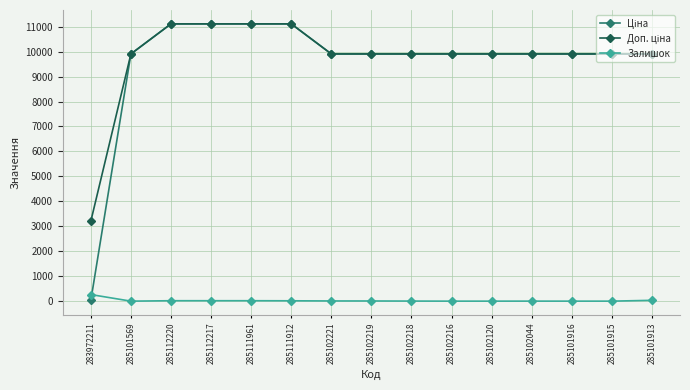

What is the maximum value for Залишок?

264.0